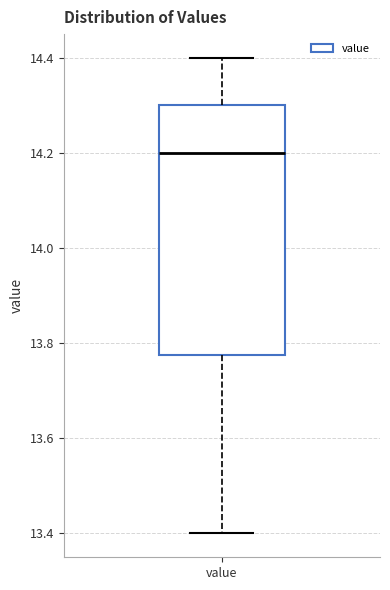

Transcribe this box plot: give where the median line is, the range the box spans, and where the two whiskers end, as read against the y-axis. The values are not printed on the chart, so give them approximately, as read against the axis.

median 14.20, box 13.78 to 14.30, whiskers 13.40 to 14.40